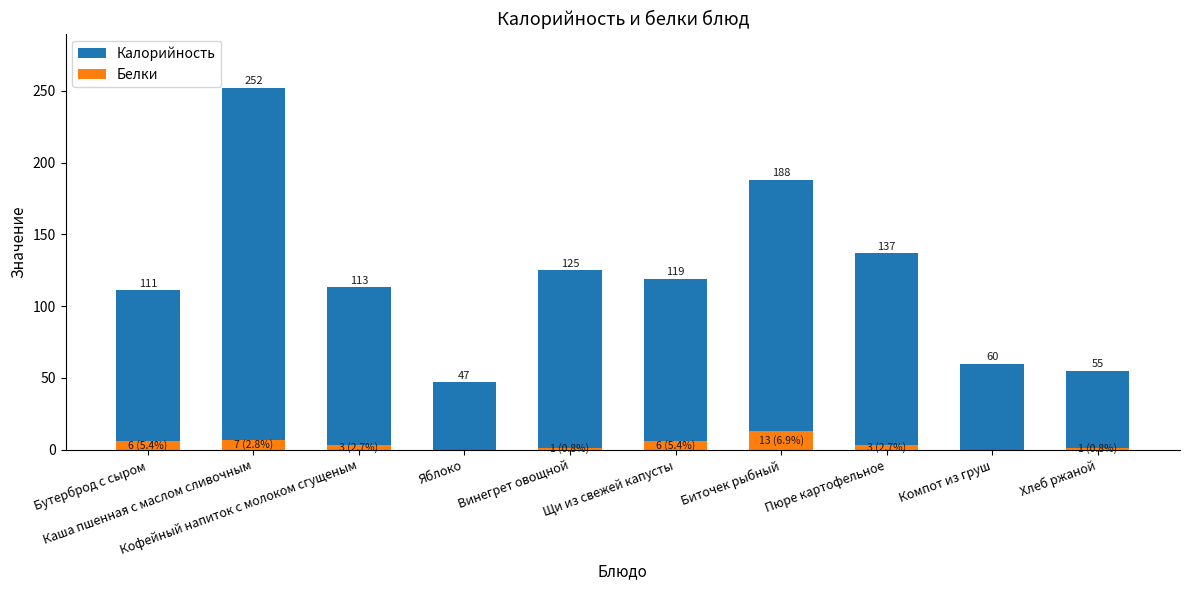

What is the difference between the maximum and minimum values in the Калорийность series?

205